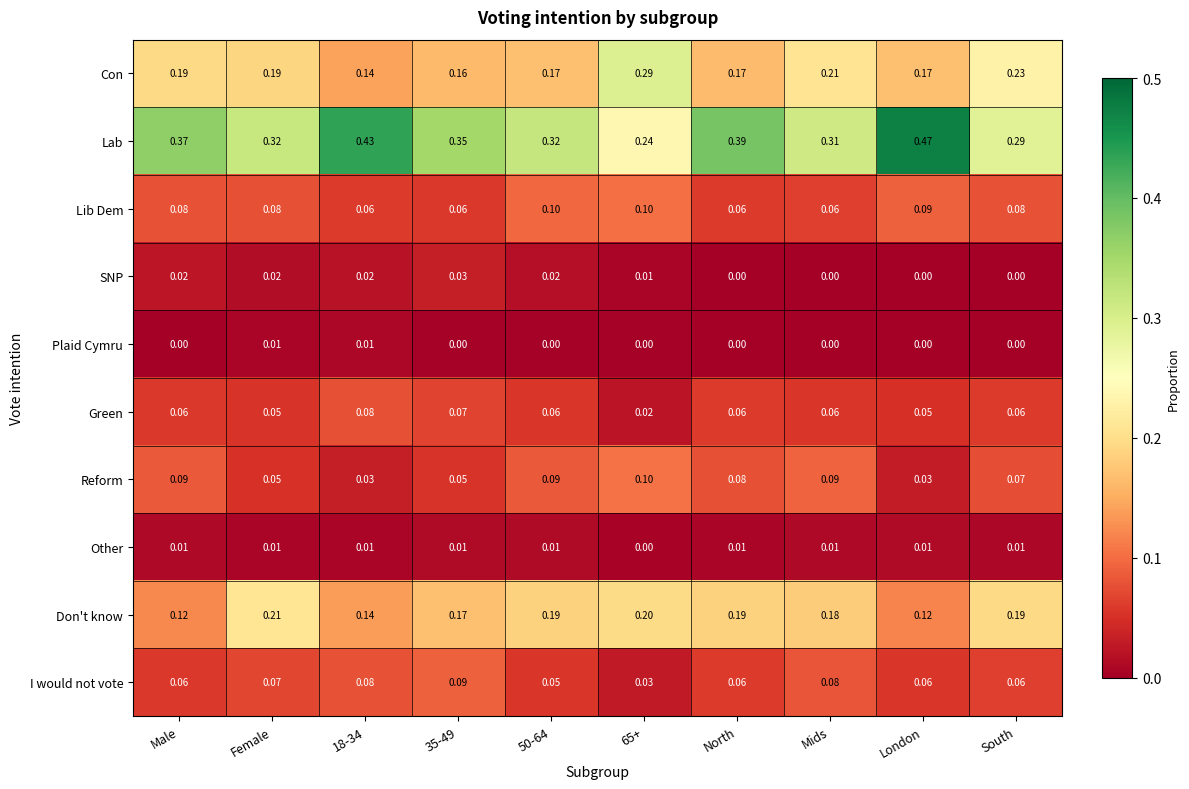

Is the value of Other at South greater than the value of Plaid Cymru at London?

Yes